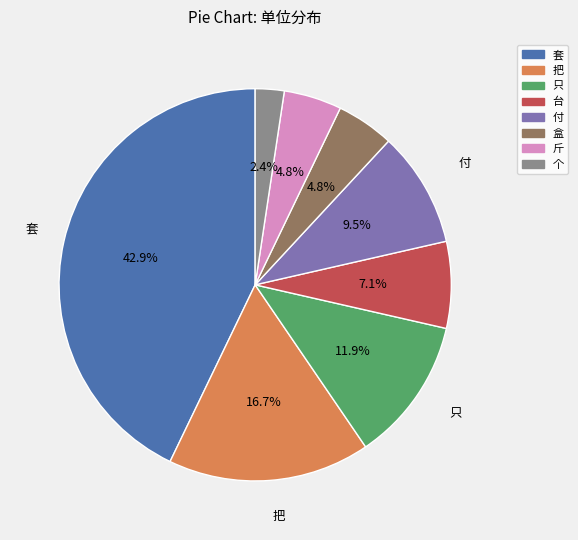

How many segments does this pie chart have?

8